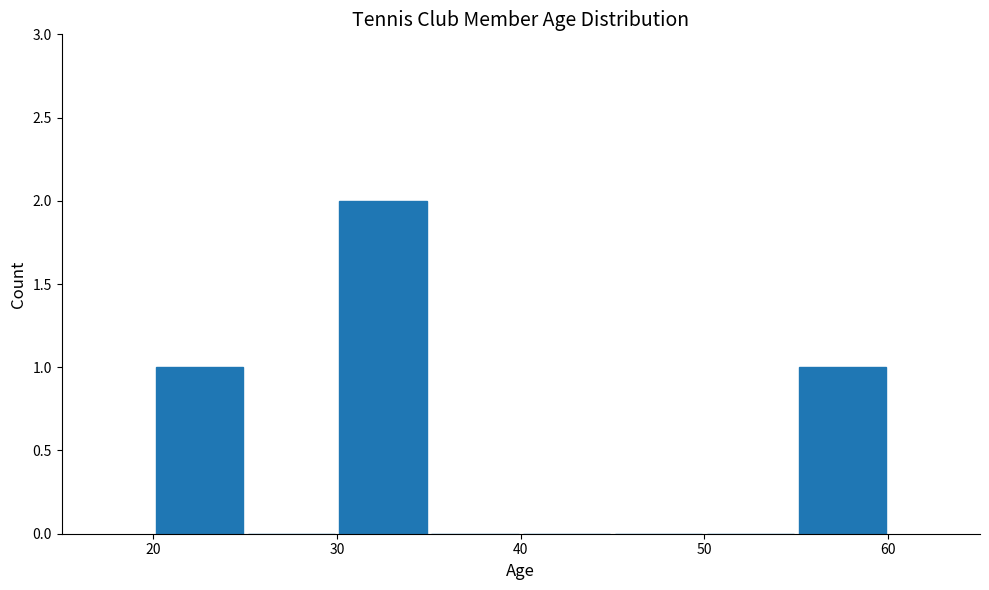

Reading left to right, transcribe this chart: for each bar, give the range it covers on the x-axis and its height. The values are not printed on the chart, so give them approximately, as read against the axis.

20 to 25: 1
25 to 30: 0
30 to 35: 2
35 to 40: 0
40 to 45: 0
45 to 50: 0
50 to 55: 0
55 to 60: 1